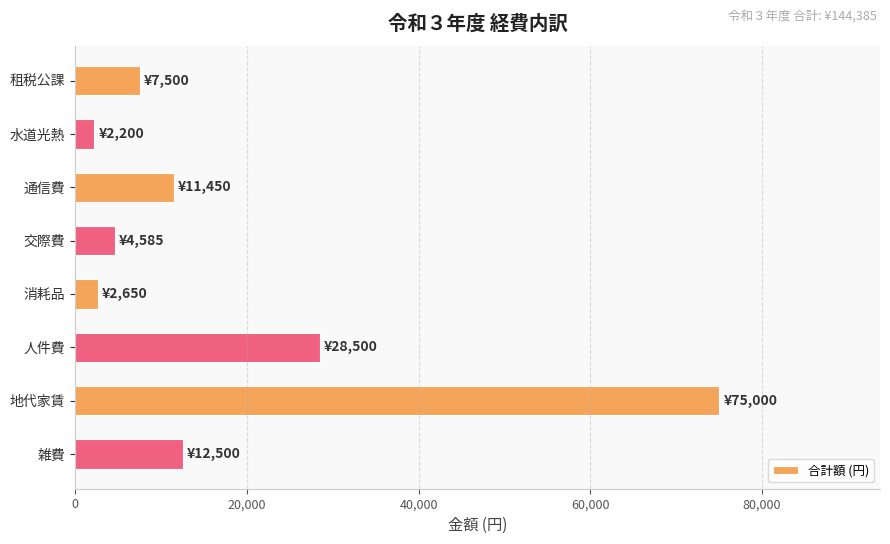

What is the value of the 6th bar from the top?

28500